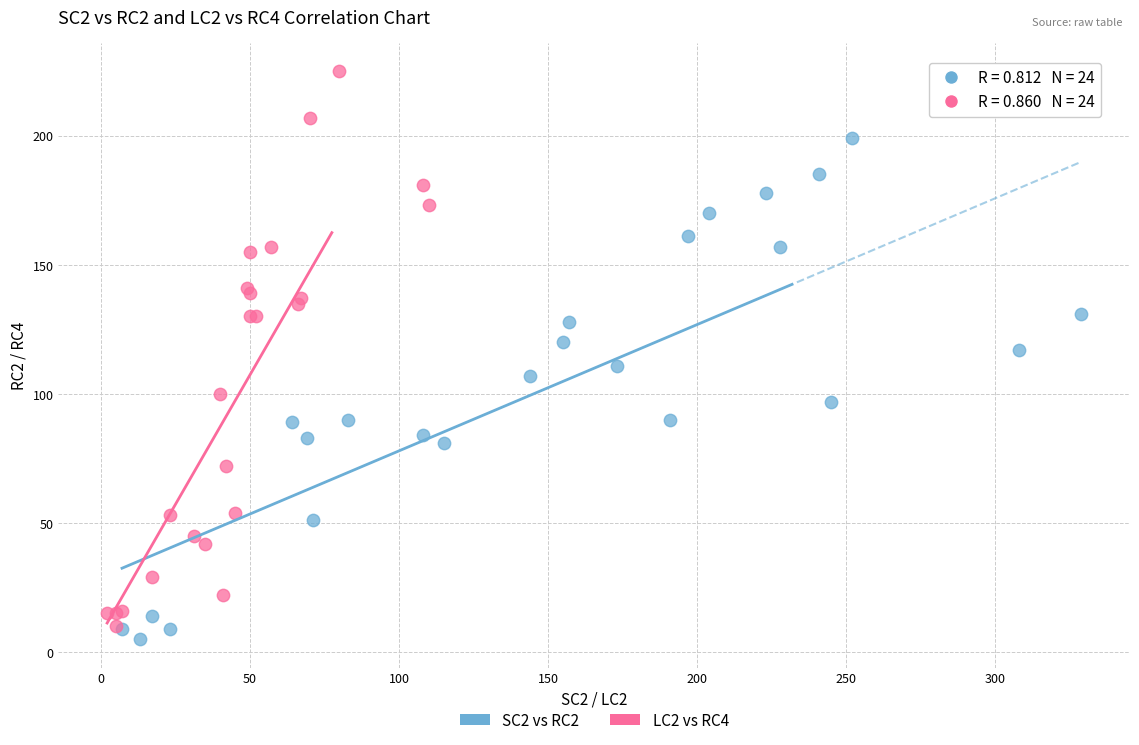

Which series has the widest spread of Y values?

LC2 vs RC4